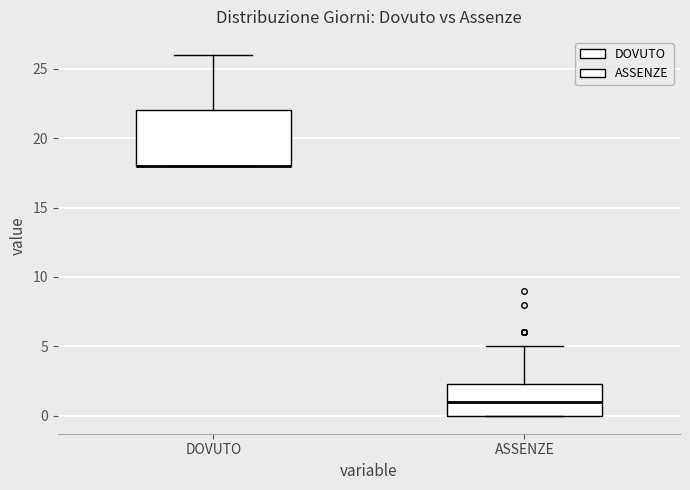

Reading left to right, transcribe this box plot: for each box, give where its median line is, the range the box spans, and where its two whiskers end, as read against the y-axis. The values are not printed on the chart, so give them approximately, as read against the axis.

DOVUTO: median 18.0 (drawn on the box's lower edge), box 18.0 to 22.0, whiskers 18.0 to 26.0
ASSENZE: median 1.0, box 0.0 to 2.5, whiskers 0.0 to 5.0